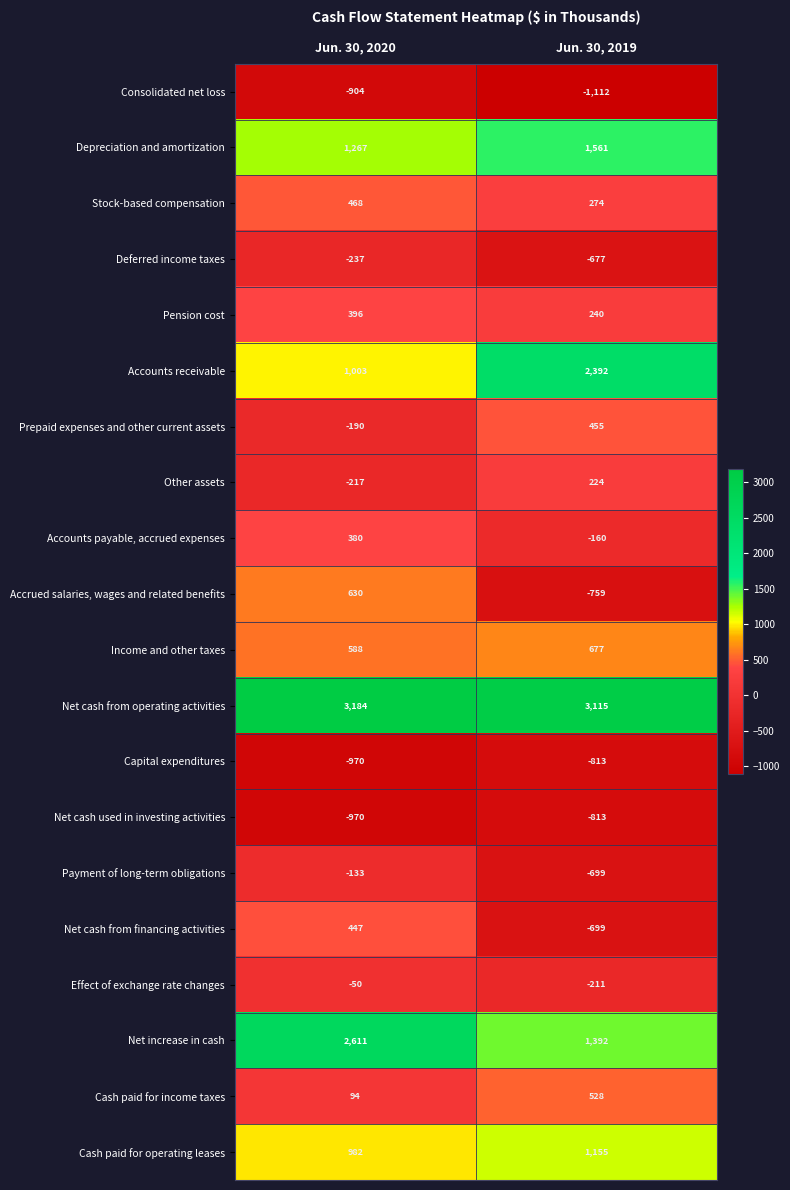

What is the difference between the Pension cost values at Jun. 30, 2020 and Jun. 30, 2019?

156